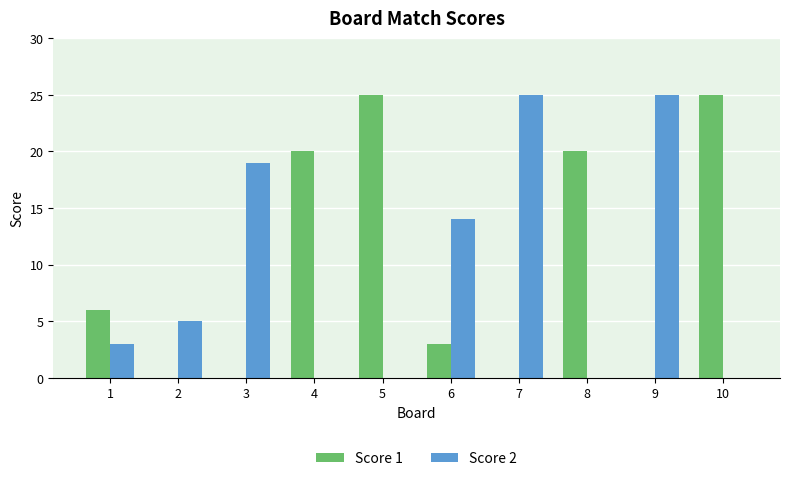

Is the value of Score 2 at 10 greater than the value of Score 1 at 6?

No